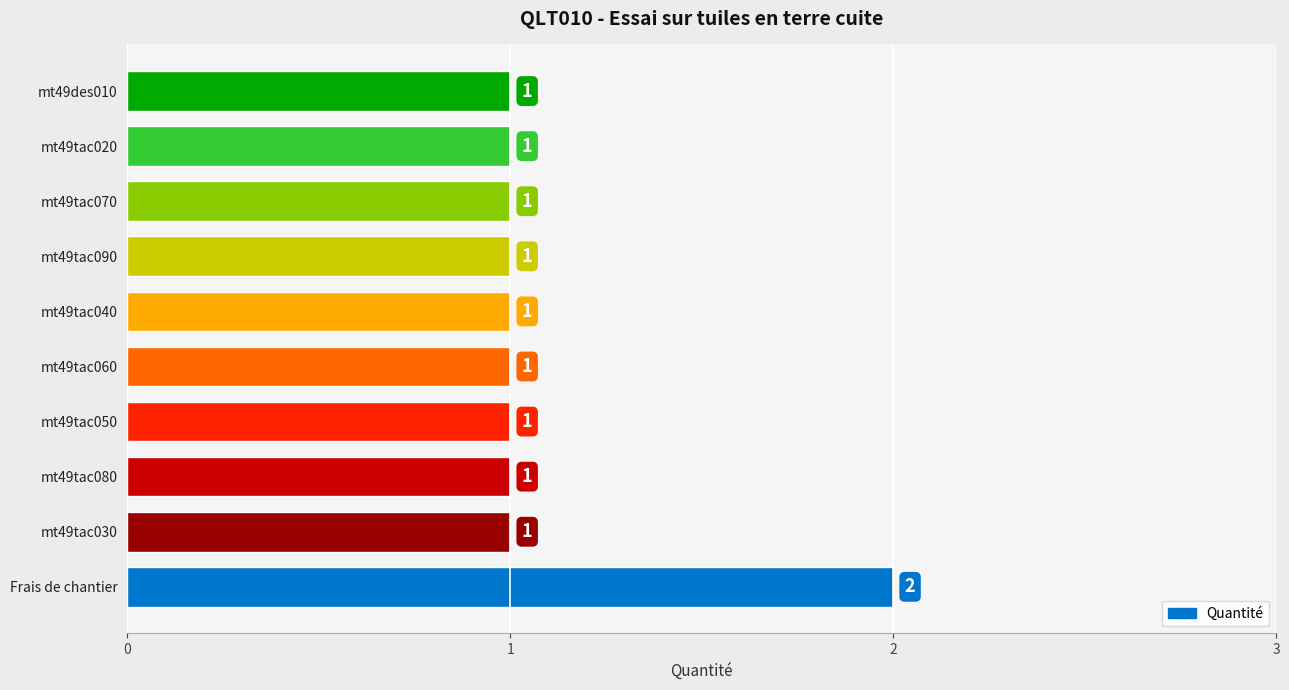

What is the sum of all values?

11